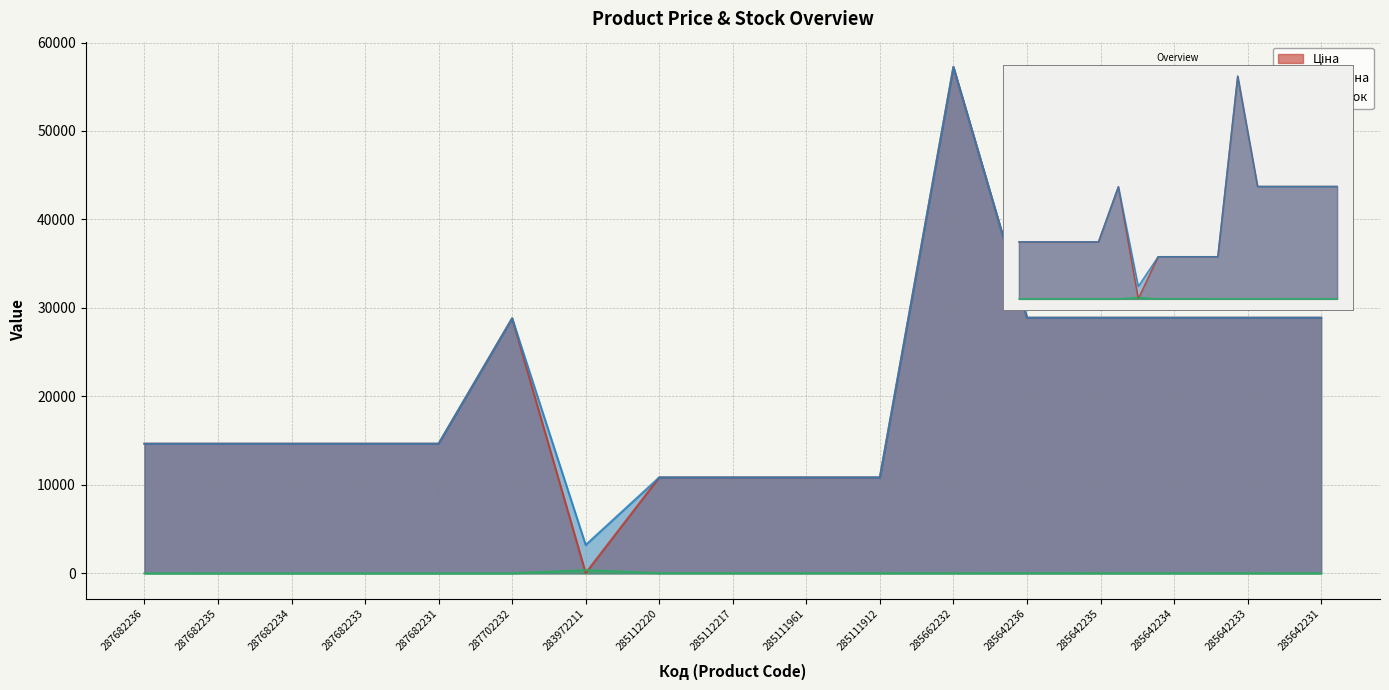

Reading left to right, extract all data points from this chart.

Ціна: 14649.6	14649.6	14649.6	14649.6	14649.6	28821.8	32.0	10840.1	10840.1	10840.1	10840.1	57235.5	28890.3	28890.3	28890.3	28890.3	28890.3
Доп. ціна: 14649.6	14649.6	14649.6	14649.6	14649.6	28821.8	3205.0	10840.1	10840.1	10840.1	10840.1	57235.5	28890.3	28890.3	28890.3	28890.3	28890.3
Залишок: 0.0	0.0	0.0	0.0	0.0	0.0	360.0	17.0	17.0	17.0	15.0	13.0	16.0	13.0	11.0	16.0	9.0